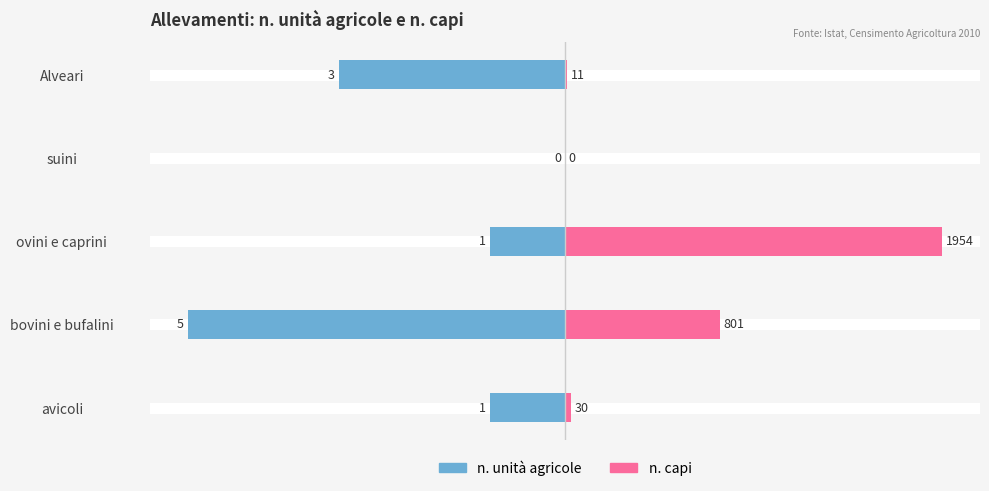

Between avicoli and suini, which series saw the biggest shift?

n. unità agricole